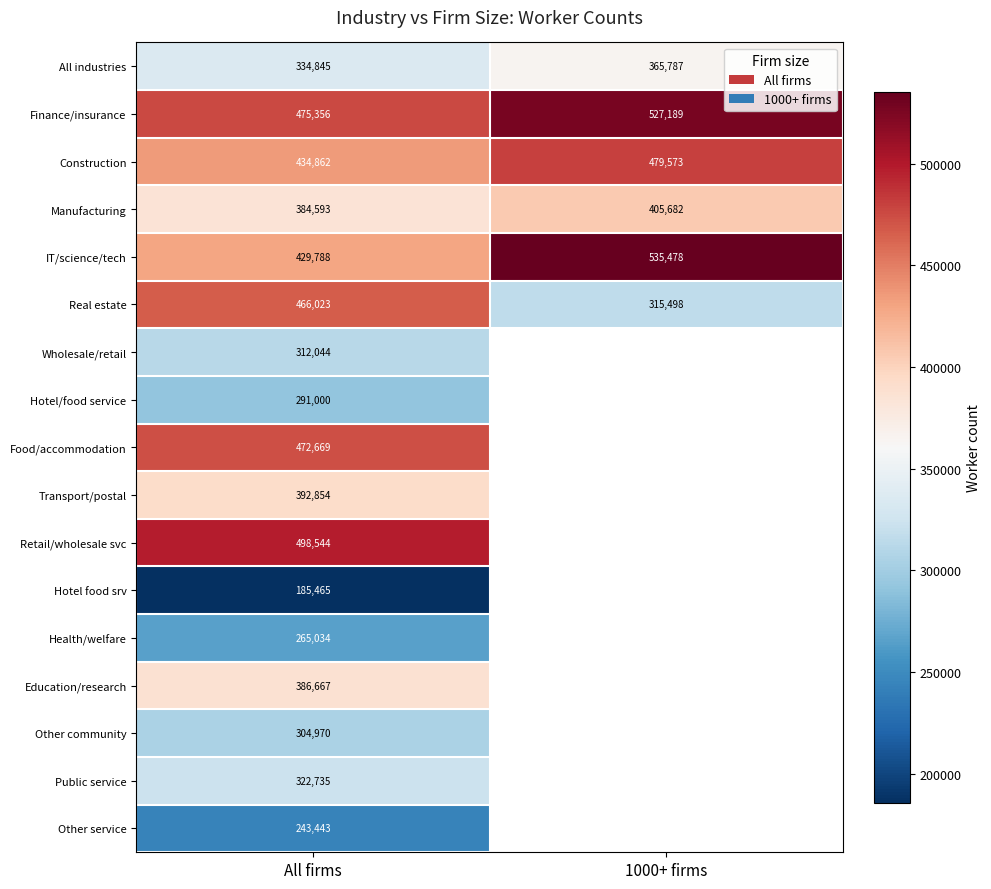

How many values in the Finance/insurance series are below 527189?

1